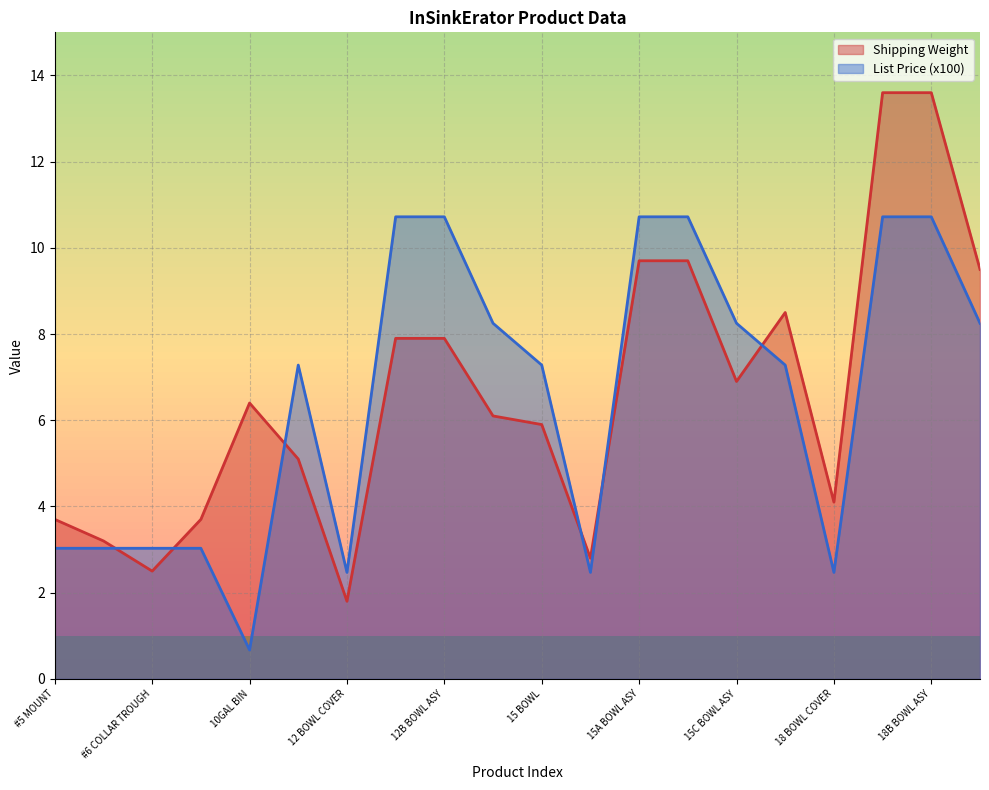

How many values in the List Price (x100) series are below 7?

8